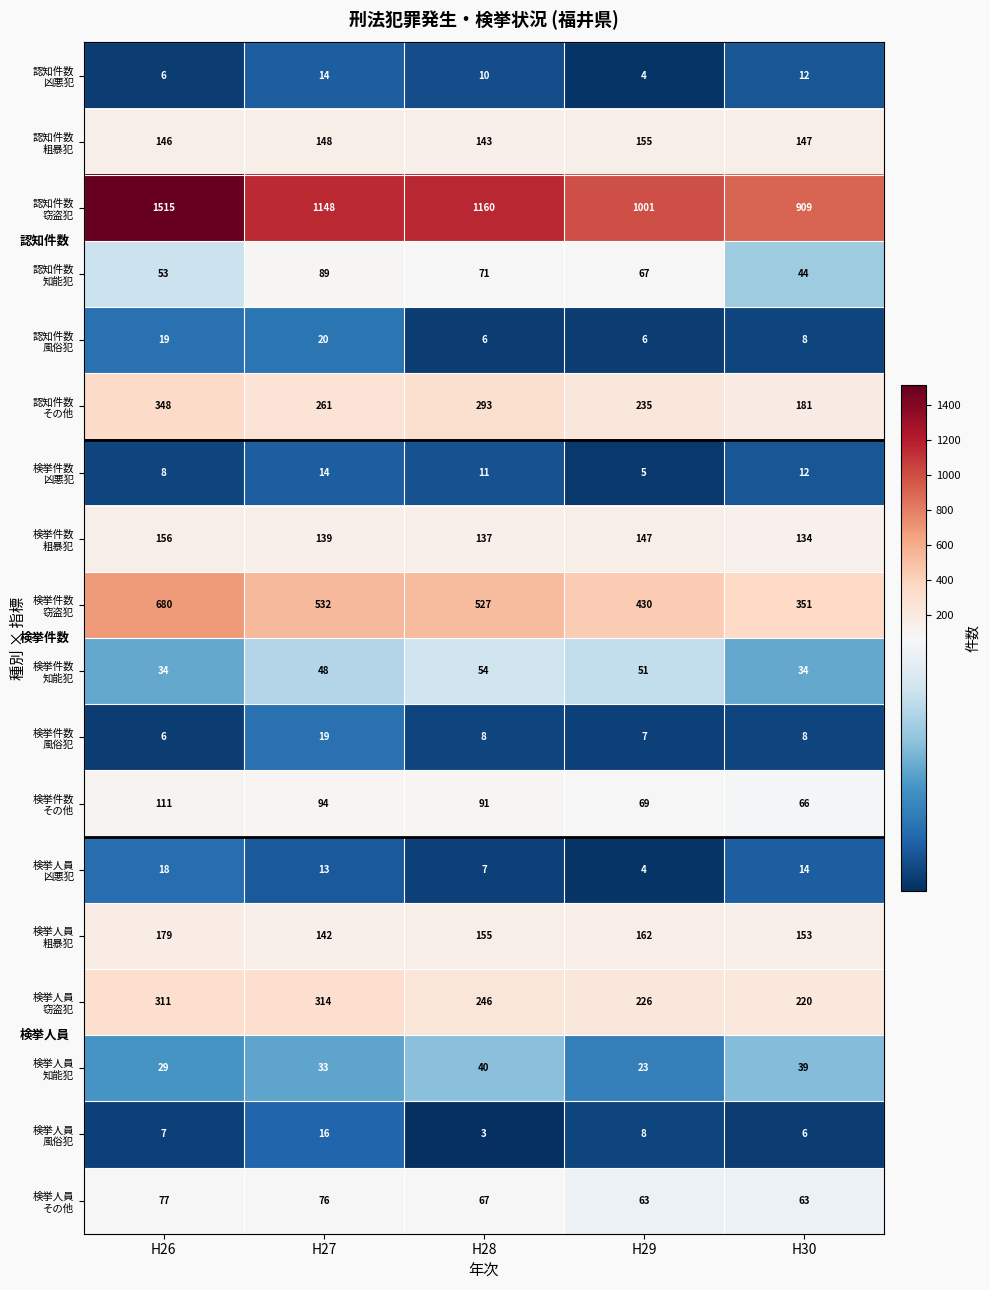

What is the maximum value shown in the chart?

1515